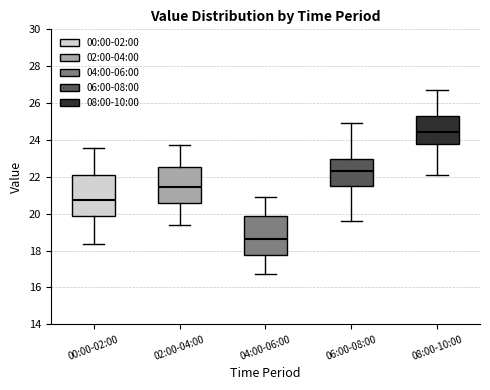

Reading left to right, read every box against the y-axis: the position of its median line, the range the box covers, and the ends of its whiskers. The values are not printed on the chart, so give them approximately, as read against the axis.

00:00-02:00: median 20.8, box 19.8 to 22.2, whiskers 18.4 to 23.6
02:00-04:00: median 21.4, box 20.6 to 22.6, whiskers 19.4 to 23.8
04:00-06:00: median 18.6, box 17.8 to 19.8, whiskers 16.8 to 21.0
06:00-08:00: median 22.4, box 21.4 to 23.0, whiskers 19.6 to 25.0
08:00-10:00: median 24.4, box 23.8 to 25.4, whiskers 22.2 to 26.8